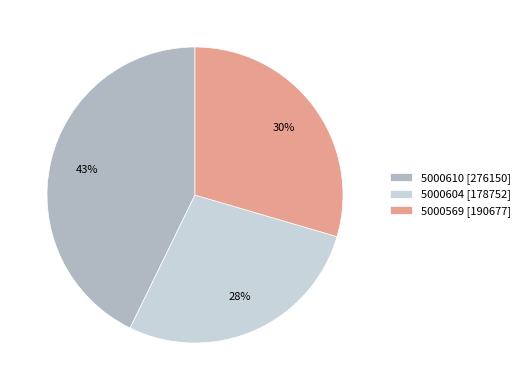

To the nearest percent, what is the combined percentage of 5000610 and 5000604?

70%